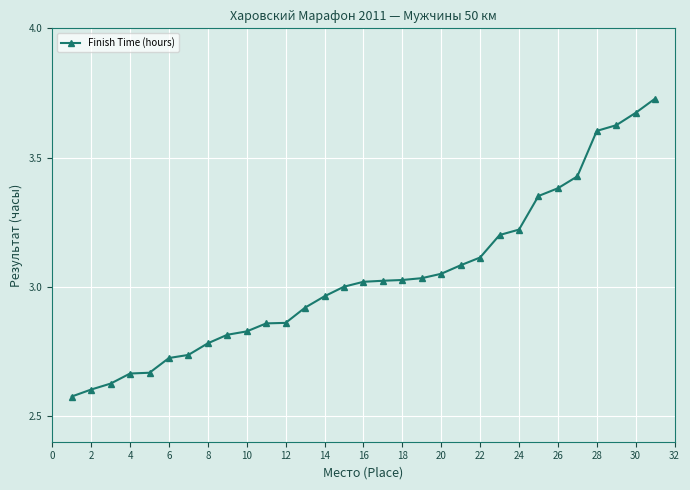

What is the difference between the second highest and minimum values?

1.1